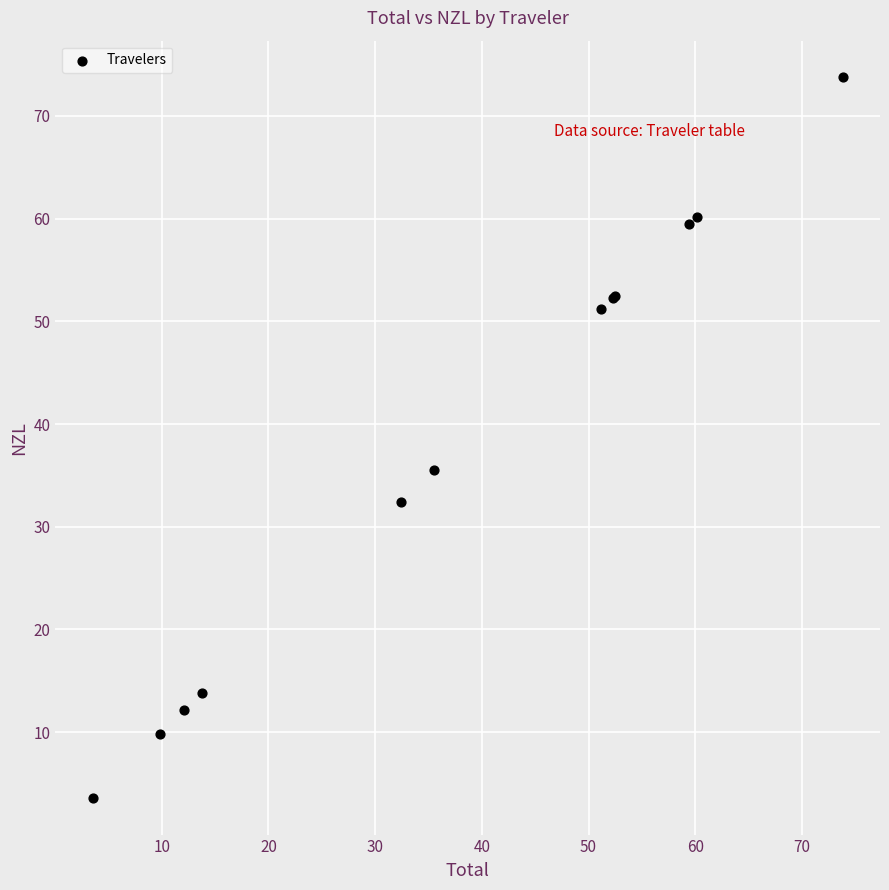

What Y value in the scatter plot is closest to 38?

35.5